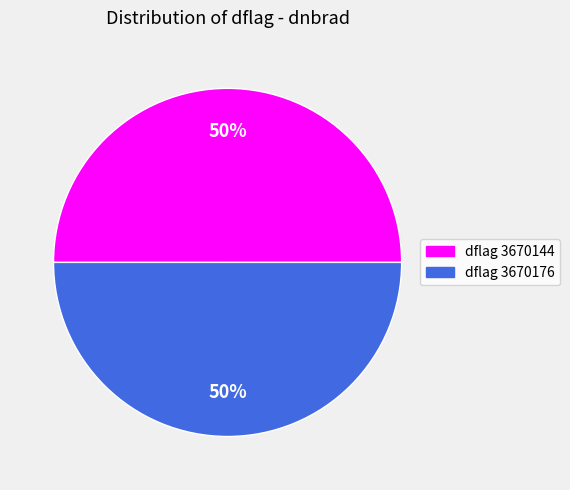

To the nearest percent, what is the average slice percentage?

50%